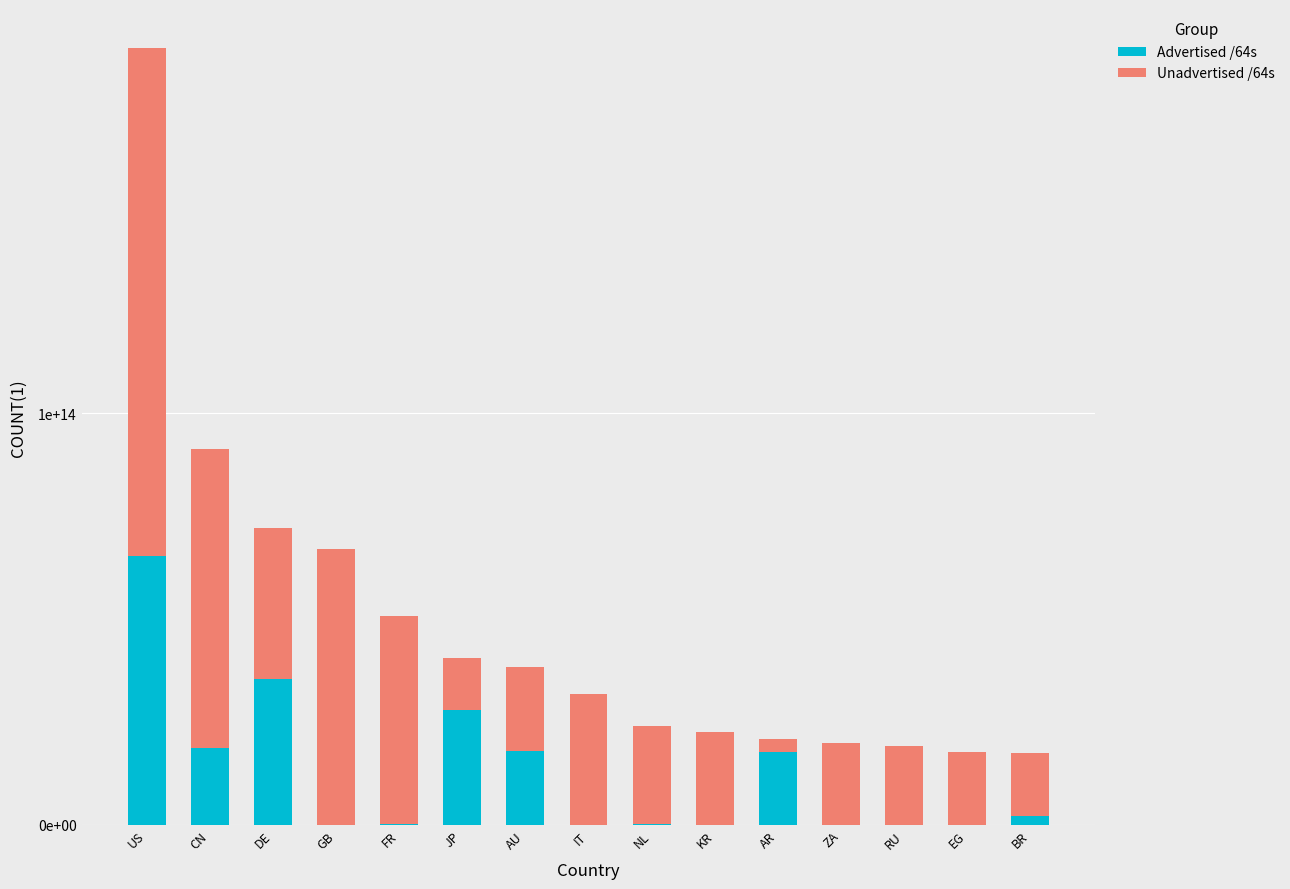

Rank the series by their average value, from lowest to highest.

Advertised /64s, Unadvertised /64s